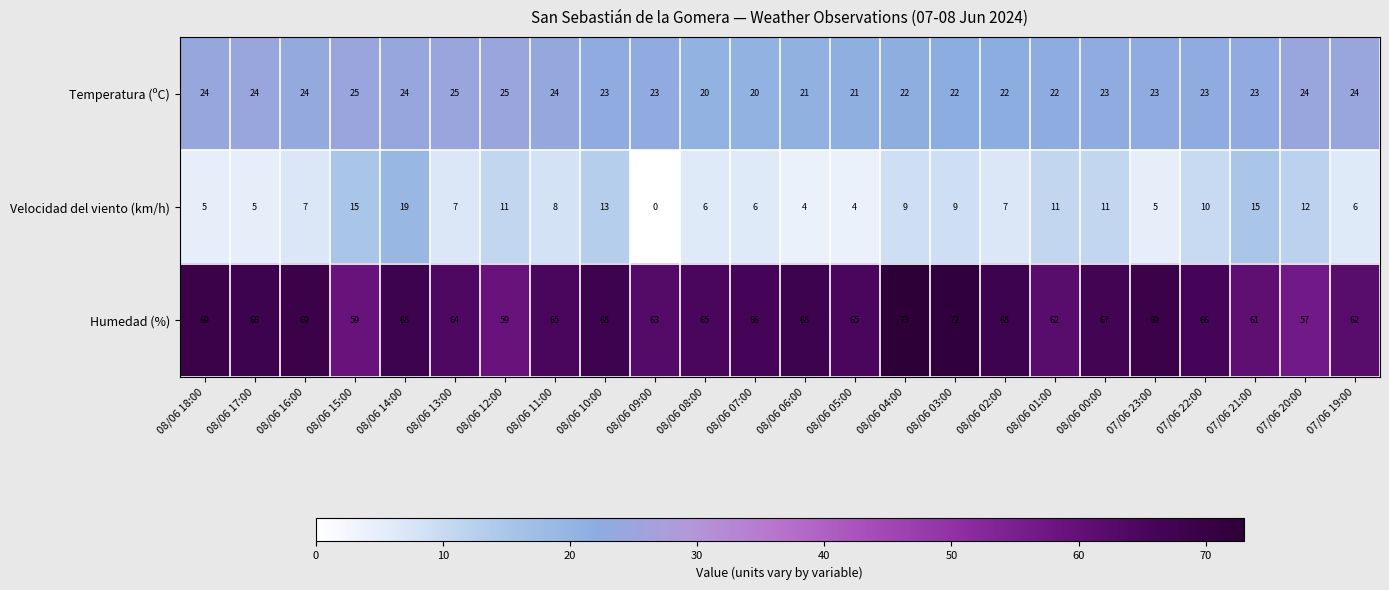

The value of Temperatura (ºC) at 08/06 07:00 is 9. True or false?

False